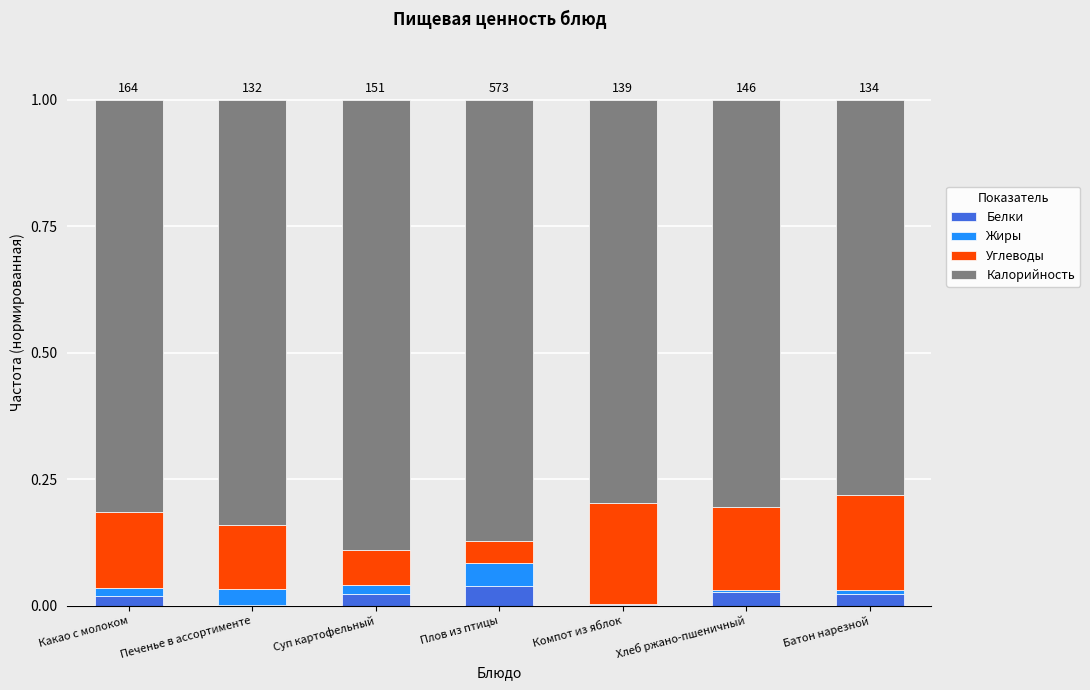

Does the chart contain stacked bars?

Yes